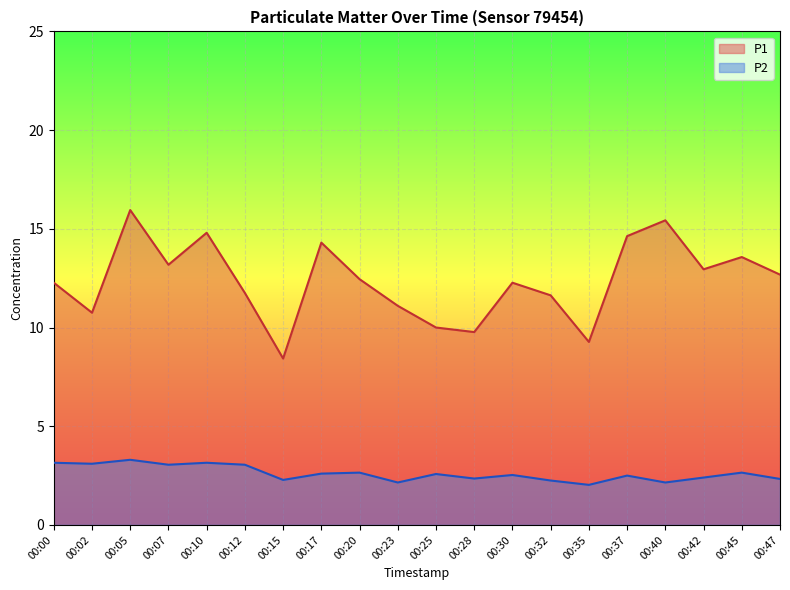

At which category does P2 reach its first local valley?

00:02